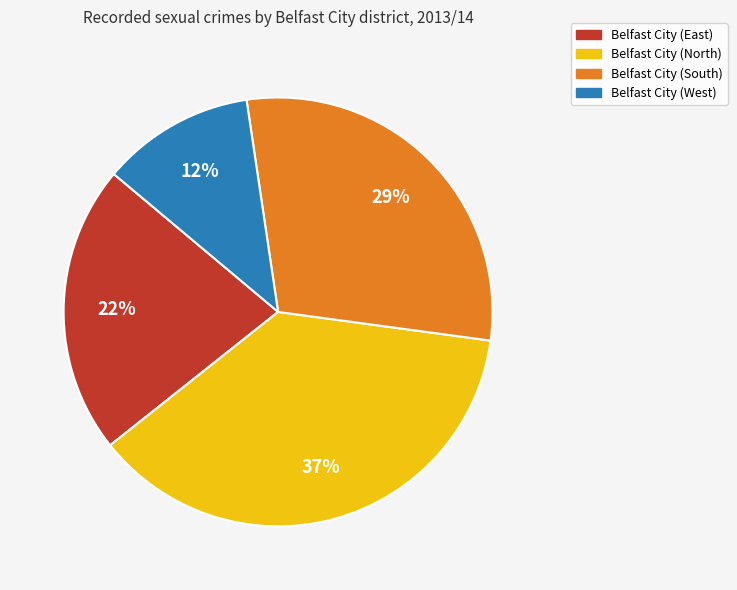

To the nearest percent, what is the combined percentage of Belfast City (East) and Belfast City (North)?

59%